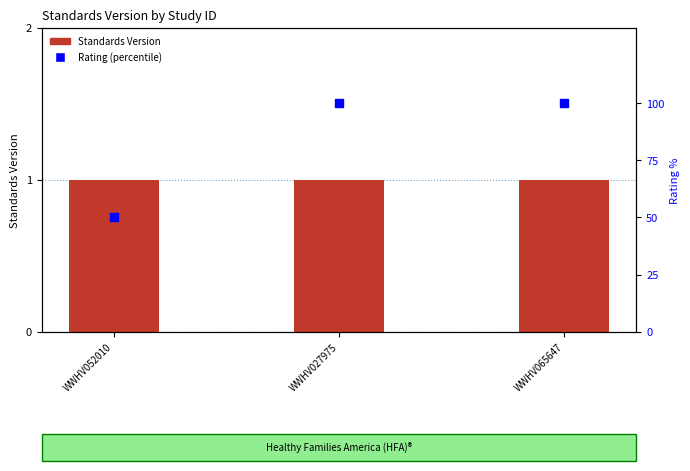

What are all the series names shown in the legend?

Standards Version, Rating (percentile)